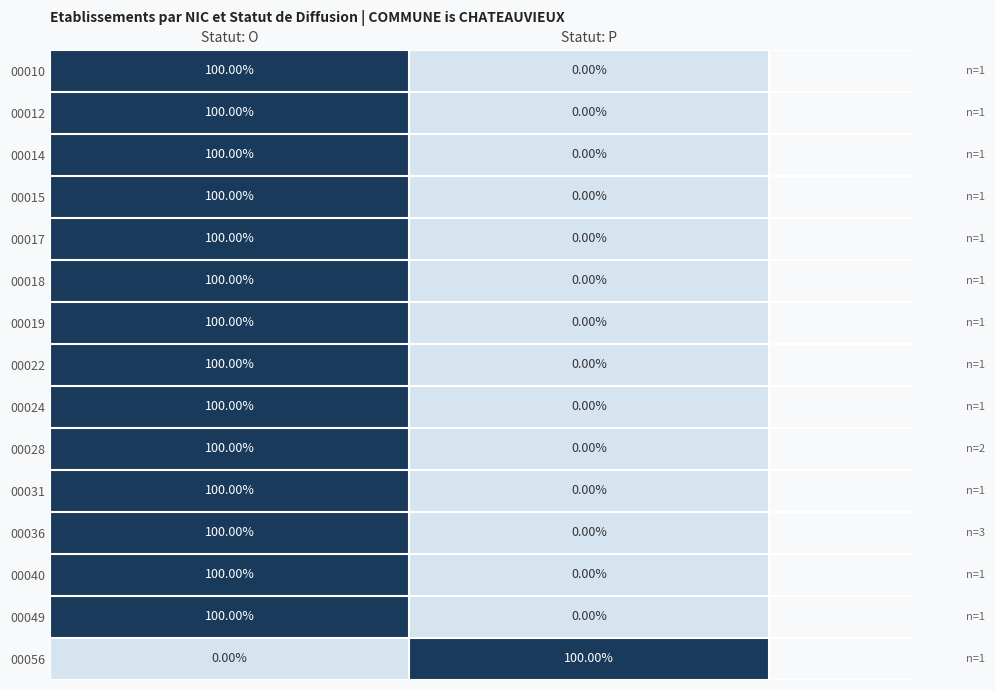

What is the difference between the highest and lowest values at Statut: P?

100